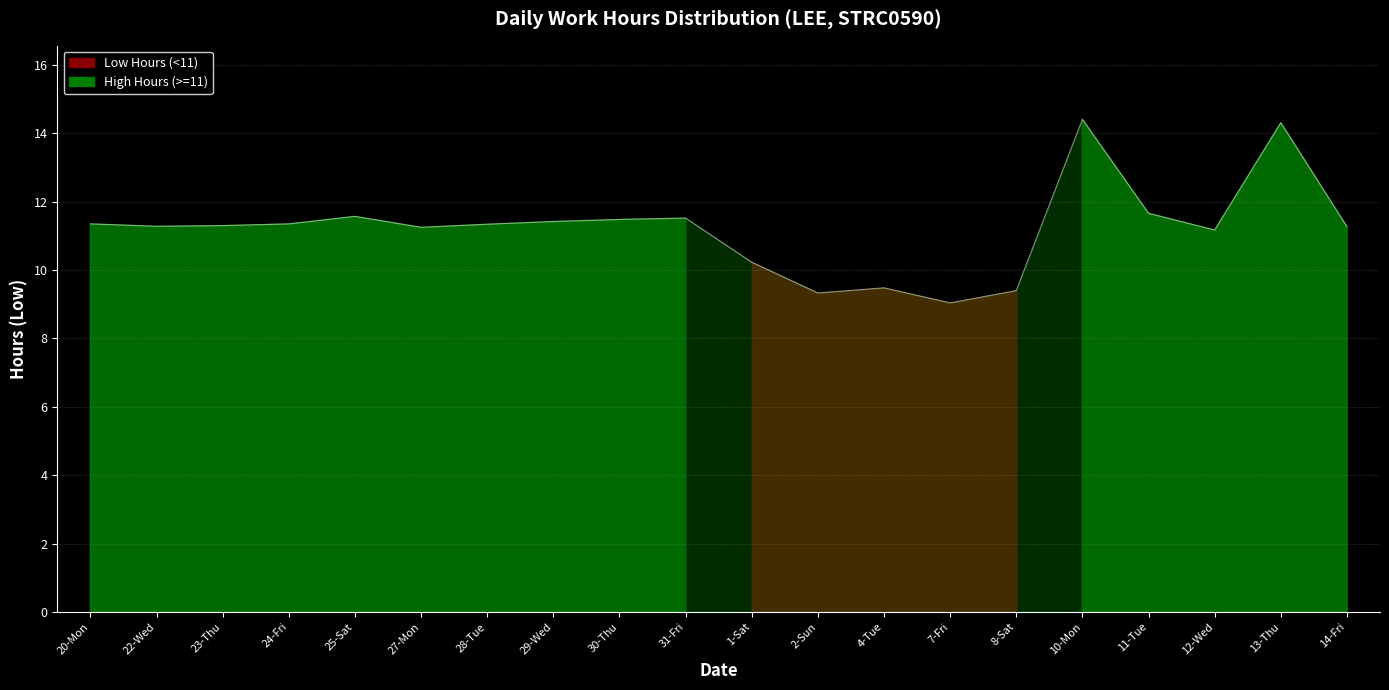

Between 24-Fri and 4-Tue, which is larger?

24-Fri